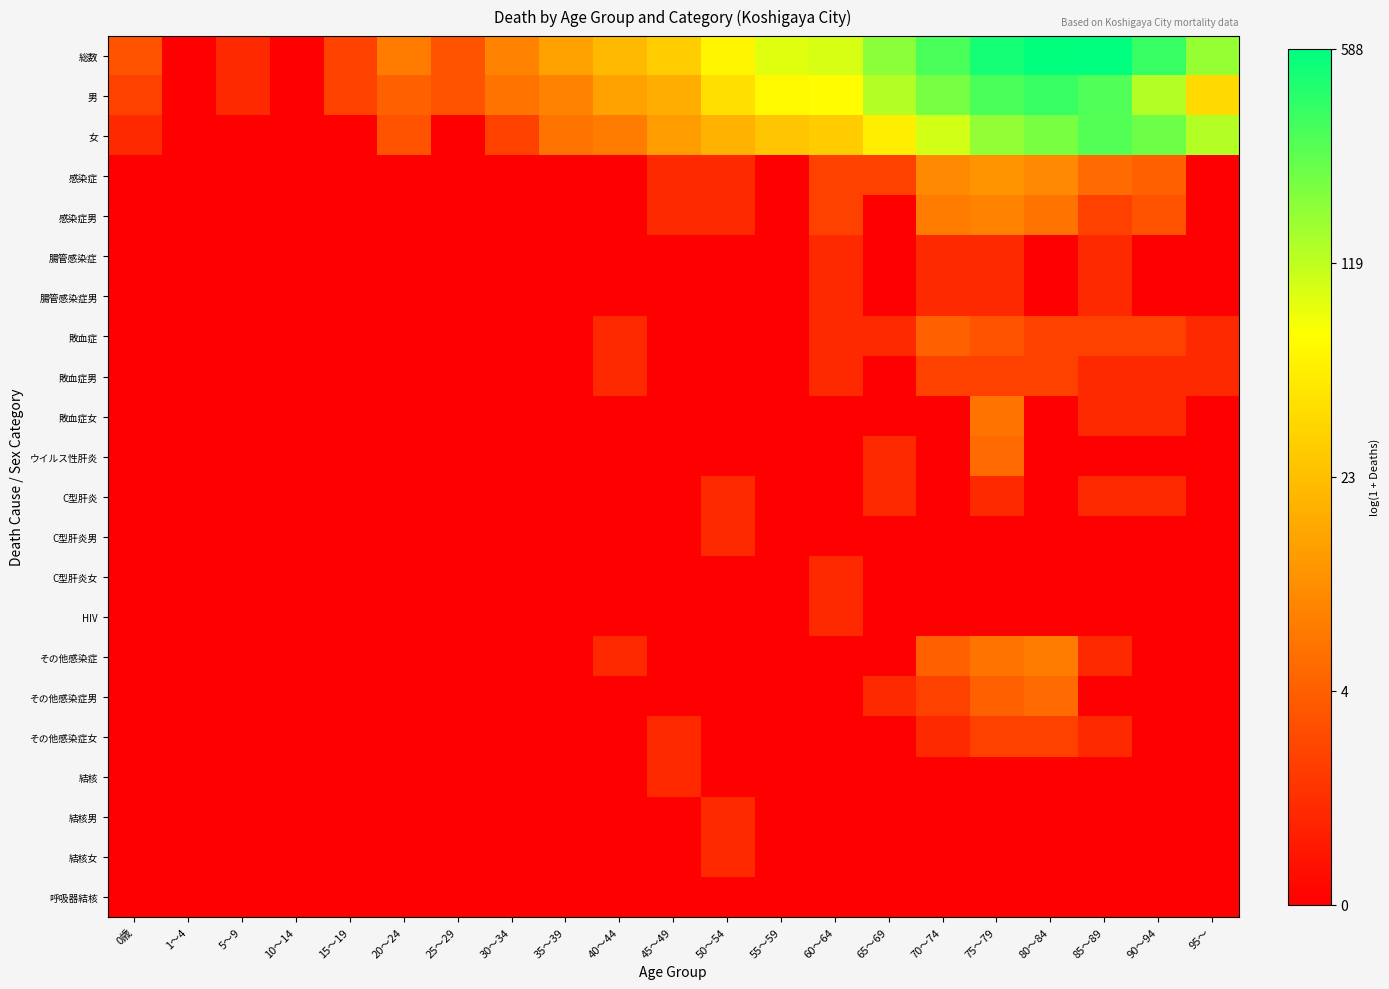

Reading left to right, transcribe all the data shown in this chart.

総数: 0歳=1.4	1～4=0.0	5～9=0.7	10～14=0.0	15～19=1.1	20～24=2.1	25～29=1.4	30～34=2.2	35～39=2.7	40～44=3.1	45～49=3.4	50～54=4.1	55～59=4.5	60～64=4.6	65～69=5.2	70～74=5.8	75～79=6.2	80～84=6.4	85～89=6.4	90～94=5.9	95～=5.1
男: 0歳=1.1	1～4=0.0	5～9=0.7	10～14=0.0	15～19=1.1	20～24=1.6	25～29=1.4	30～34=1.9	35～39=2.2	40～44=2.7	45～49=2.9	50～54=3.7	55～59=4.2	60～64=4.2	65～69=4.9	70～74=5.4	75～79=5.8	80～84=5.9	85～89=5.7	90～94=4.9	95～=3.6
女: 0歳=0.7	1～4=0.0	5～9=0.0	10～14=0.0	15～19=0.0	20～24=1.4	25～29=0.0	30～34=1.1	35～39=1.9	40～44=2.1	45～49=2.6	50～54=3.0	55～59=3.3	60～64=3.4	65～69=4.0	70～74=4.6	75～79=5.2	80～84=5.4	85～89=5.7	90～94=5.5	95～=4.9
感染症: 0歳=0.0	1～4=0.0	5～9=0.0	10～14=0.0	15～19=0.0	20～24=0.0	25～29=0.0	30～34=0.0	35～39=0.0	40～44=0.0	45～49=0.7	50～54=0.7	55～59=0.0	60～64=1.1	65～69=1.1	70～74=2.3	75～79=2.5	80～84=2.3	85～89=1.8	90～94=1.6	95～=0.0
感染症男: 0歳=0.0	1～4=0.0	5～9=0.0	10～14=0.0	15～19=0.0	20～24=0.0	25～29=0.0	30～34=0.0	35～39=0.0	40～44=0.0	45～49=0.7	50～54=0.7	55～59=0.0	60～64=1.1	65～69=0.0	70～74=2.1	75～79=2.2	80～84=1.9	85～89=1.1	90～94=1.4	95～=0.0
腸管感染症: 0歳=0.0	1～4=0.0	5～9=0.0	10～14=0.0	15～19=0.0	20～24=0.0	25～29=0.0	30～34=0.0	35～39=0.0	40～44=0.0	45～49=0.0	50～54=0.0	55～59=0.0	60～64=0.7	65～69=0.0	70～74=0.7	75～79=0.7	80～84=0.0	85～89=0.7	90～94=0.0	95～=0.0
腸管感染症男: 0歳=0.0	1～4=0.0	5～9=0.0	10～14=0.0	15～19=0.0	20～24=0.0	25～29=0.0	30～34=0.0	35～39=0.0	40～44=0.0	45～49=0.0	50～54=0.0	55～59=0.0	60～64=0.7	65～69=0.0	70～74=0.7	75～79=0.7	80～84=0.0	85～89=0.7	90～94=0.0	95～=0.0
敗血症: 0歳=0.0	1～4=0.0	5～9=0.0	10～14=0.0	15～19=0.0	20～24=0.0	25～29=0.0	30～34=0.0	35～39=0.0	40～44=0.7	45～49=0.0	50～54=0.0	55～59=0.0	60～64=0.7	65～69=0.7	70～74=1.6	75～79=1.4	80～84=1.1	85～89=1.1	90～94=1.1	95～=0.7
敗血症男: 0歳=0.0	1～4=0.0	5～9=0.0	10～14=0.0	15～19=0.0	20～24=0.0	25～29=0.0	30～34=0.0	35～39=0.0	40～44=0.7	45～49=0.0	50～54=0.0	55～59=0.0	60～64=0.7	65～69=0.0	70～74=1.1	75～79=1.1	80～84=1.1	85～89=0.7	90～94=0.7	95～=0.7
敗血症女: 0歳=0.0	1～4=0.0	5～9=0.0	10～14=0.0	15～19=0.0	20～24=0.0	25～29=0.0	30～34=0.0	35～39=0.0	40～44=0.0	45～49=0.0	50～54=0.0	55～59=0.0	60～64=0.0	65～69=0.0	70～74=0.0	75～79=1.9	80～84=0.0	85～89=0.7	90～94=0.7	95～=0.0
ウイルス性肝炎: 0歳=0.0	1～4=0.0	5～9=0.0	10～14=0.0	15～19=0.0	20～24=0.0	25～29=0.0	30～34=0.0	35～39=0.0	40～44=0.0	45～49=0.0	50～54=0.0	55～59=0.0	60～64=0.0	65～69=0.7	70～74=0.0	75～79=1.8	80～84=0.0	85～89=0.0	90～94=0.0	95～=0.0
C型肝炎: 0歳=0.0	1～4=0.0	5～9=0.0	10～14=0.0	15～19=0.0	20～24=0.0	25～29=0.0	30～34=0.0	35～39=0.0	40～44=0.0	45～49=0.0	50～54=0.7	55～59=0.0	60～64=0.0	65～69=0.7	70～74=0.0	75～79=0.7	80～84=0.0	85～89=0.7	90～94=0.7	95～=0.0
C型肝炎男: 0歳=0.0	1～4=0.0	5～9=0.0	10～14=0.0	15～19=0.0	20～24=0.0	25～29=0.0	30～34=0.0	35～39=0.0	40～44=0.0	45～49=0.0	50～54=0.7	55～59=0.0	60～64=0.0	65～69=0.0	70～74=0.0	75～79=0.0	80～84=0.0	85～89=0.0	90～94=0.0	95～=0.0
C型肝炎女: 0歳=0.0	1～4=0.0	5～9=0.0	10～14=0.0	15～19=0.0	20～24=0.0	25～29=0.0	30～34=0.0	35～39=0.0	40～44=0.0	45～49=0.0	50～54=0.0	55～59=0.0	60～64=0.7	65～69=0.0	70～74=0.0	75～79=0.0	80～84=0.0	85～89=0.0	90～94=0.0	95～=0.0
HIV: 0歳=0.0	1～4=0.0	5～9=0.0	10～14=0.0	15～19=0.0	20～24=0.0	25～29=0.0	30～34=0.0	35～39=0.0	40～44=0.0	45～49=0.0	50～54=0.0	55～59=0.0	60～64=0.7	65～69=0.0	70～74=0.0	75～79=0.0	80～84=0.0	85～89=0.0	90～94=0.0	95～=0.0
その他感染症: 0歳=0.0	1～4=0.0	5～9=0.0	10～14=0.0	15～19=0.0	20～24=0.0	25～29=0.0	30～34=0.0	35～39=0.0	40～44=0.7	45～49=0.0	50～54=0.0	55～59=0.0	60～64=0.0	65～69=0.0	70～74=1.6	75～79=1.9	80～84=2.1	85～89=0.7	90～94=0.0	95～=0.0
その他感染症男: 0歳=0.0	1～4=0.0	5～9=0.0	10～14=0.0	15～19=0.0	20～24=0.0	25～29=0.0	30～34=0.0	35～39=0.0	40～44=0.0	45～49=0.0	50～54=0.0	55～59=0.0	60～64=0.0	65～69=0.7	70～74=1.1	75～79=1.6	80～84=1.8	85～89=0.0	90～94=0.0	95～=0.0
その他感染症女: 0歳=0.0	1～4=0.0	5～9=0.0	10～14=0.0	15～19=0.0	20～24=0.0	25～29=0.0	30～34=0.0	35～39=0.0	40～44=0.0	45～49=0.7	50～54=0.0	55～59=0.0	60～64=0.0	65～69=0.0	70～74=0.7	75～79=1.1	80～84=1.1	85～89=0.7	90～94=0.0	95～=0.0
結核: 0歳=0.0	1～4=0.0	5～9=0.0	10～14=0.0	15～19=0.0	20～24=0.0	25～29=0.0	30～34=0.0	35～39=0.0	40～44=0.0	45～49=0.7	50～54=0.0	55～59=0.0	60～64=0.0	65～69=0.0	70～74=0.0	75～79=0.0	80～84=0.0	85～89=0.0	90～94=0.0	95～=0.0
結核男: 0歳=0.0	1～4=0.0	5～9=0.0	10～14=0.0	15～19=0.0	20～24=0.0	25～29=0.0	30～34=0.0	35～39=0.0	40～44=0.0	45～49=0.0	50～54=0.7	55～59=0.0	60～64=0.0	65～69=0.0	70～74=0.0	75～79=0.0	80～84=0.0	85～89=0.0	90～94=0.0	95～=0.0
結核女: 0歳=0.0	1～4=0.0	5～9=0.0	10～14=0.0	15～19=0.0	20～24=0.0	25～29=0.0	30～34=0.0	35～39=0.0	40～44=0.0	45～49=0.0	50～54=0.7	55～59=0.0	60～64=0.0	65～69=0.0	70～74=0.0	75～79=0.0	80～84=0.0	85～89=0.0	90～94=0.0	95～=0.0
呼吸器結核: 0歳=0.0	1～4=0.0	5～9=0.0	10～14=0.0	15～19=0.0	20～24=0.0	25～29=0.0	30～34=0.0	35～39=0.0	40～44=0.0	45～49=0.0	50～54=0.0	55～59=0.0	60～64=0.0	65～69=0.0	70～74=0.0	75～79=0.0	80～84=0.0	85～89=0.0	90～94=0.0	95～=0.0